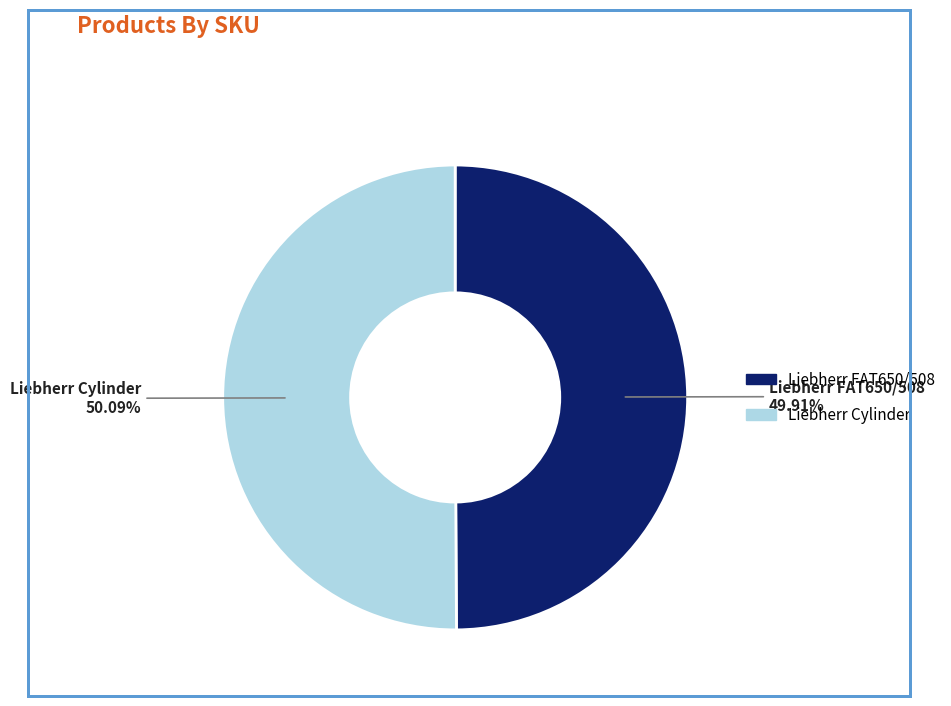

How many slices are in this pie chart?

2